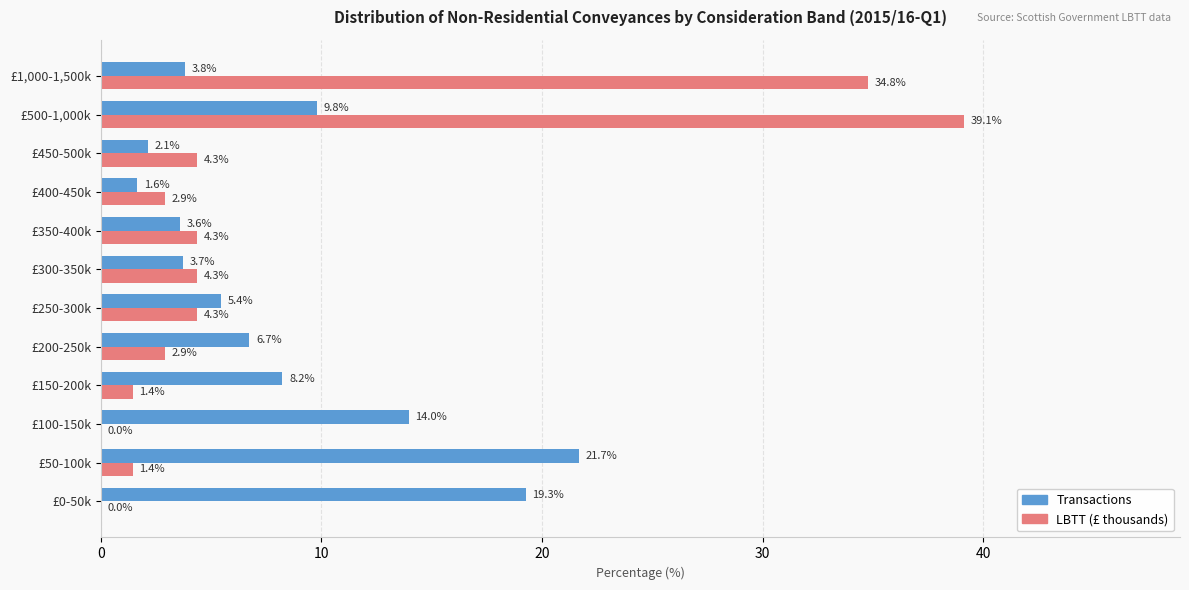

True or false: Transactions has a value of 14.0 at £100-150k.

True